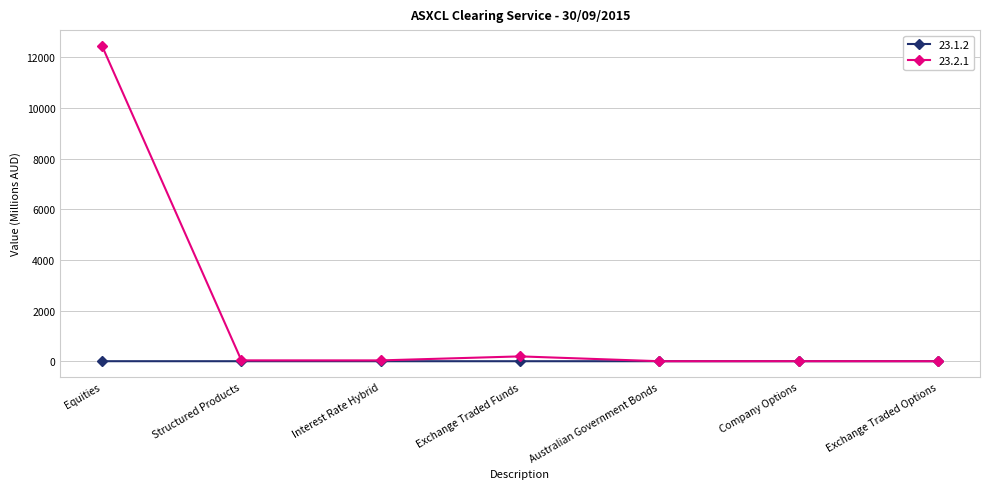

The 23.2.1 series shows 12455.3 at Equities. True or false?

True